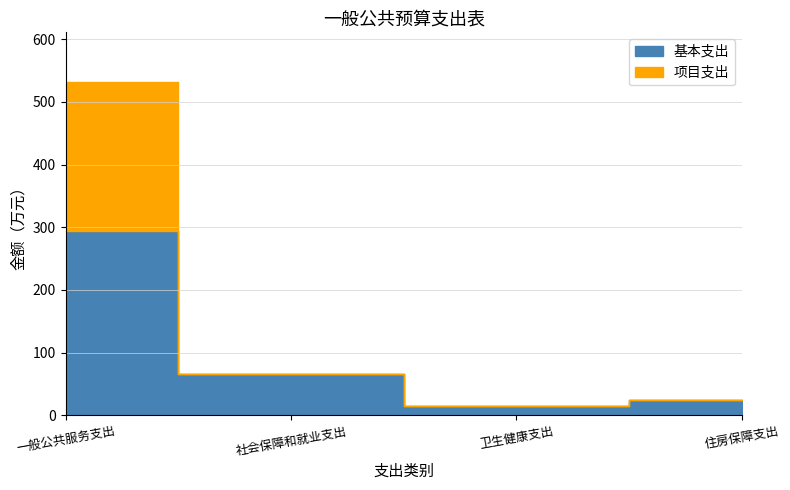

Is it true that 合计 equals 66.0 at 社会保障和就业支出?

True